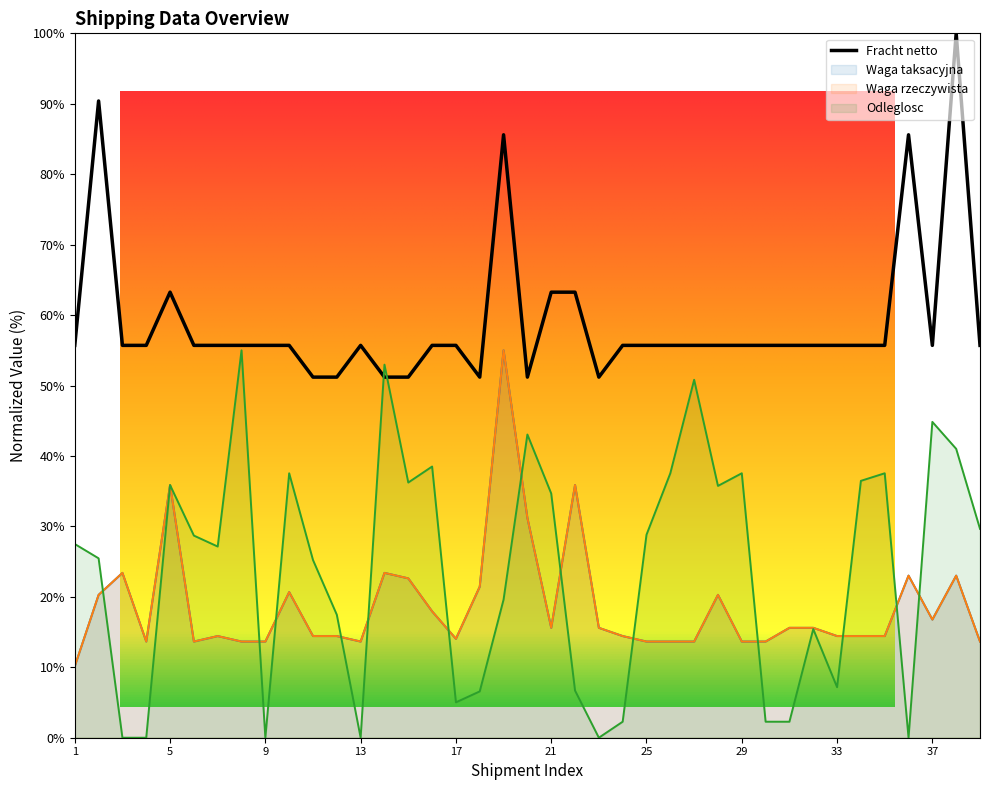

What is the sum of all Waga rzeczywista values?

728.7